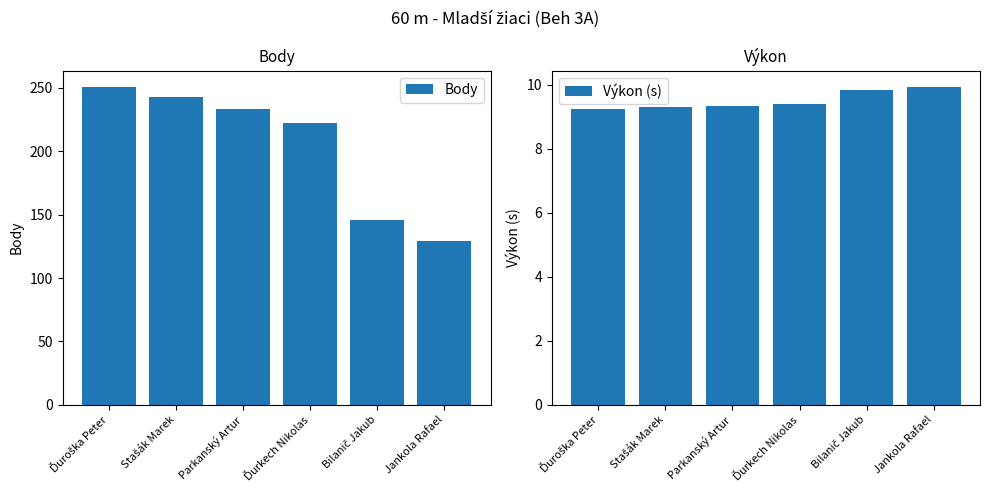

What is the maximum value for Výkon (s)?

9.9